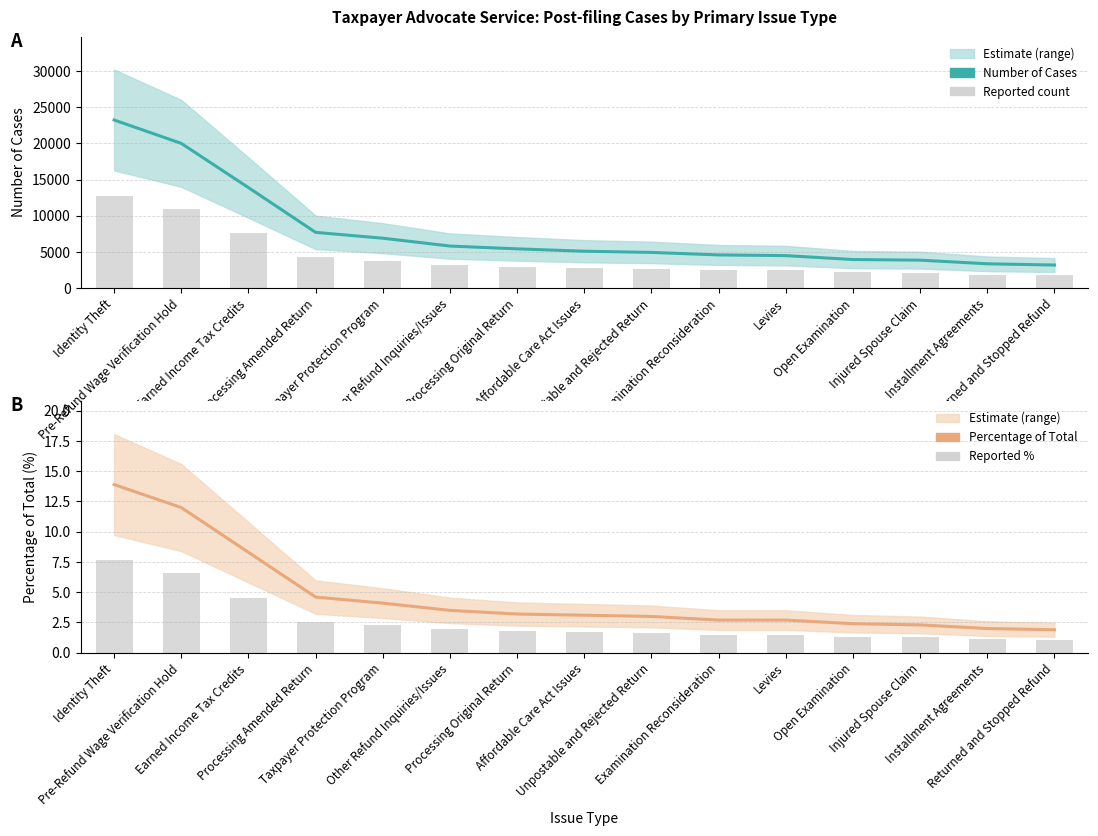

What is the difference between the maximum and minimum values in the Number of Cases series?

20052.0